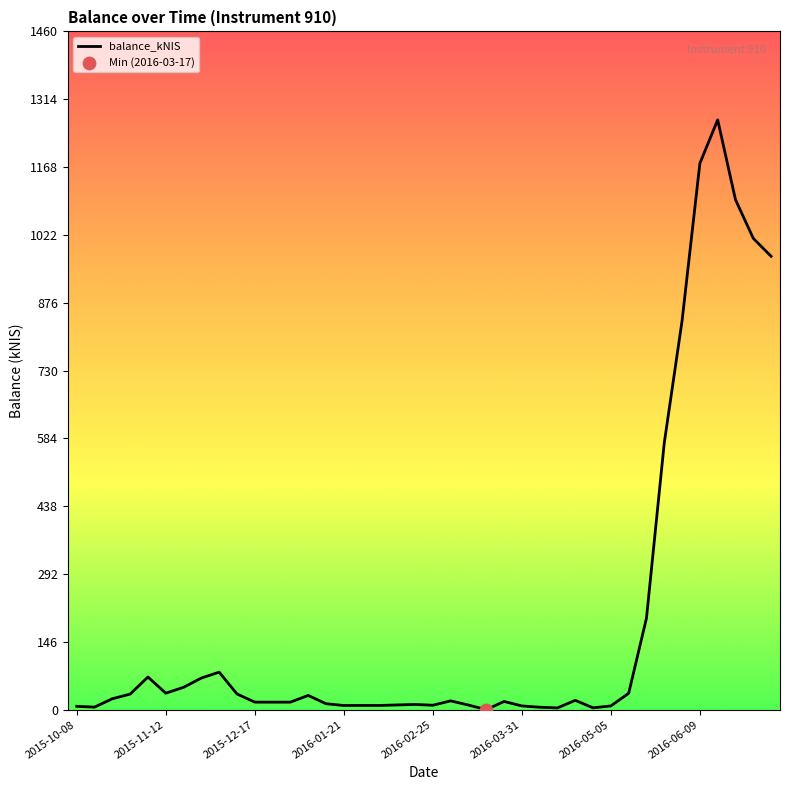

What is the difference between the maximum and minimum values?

1269.3